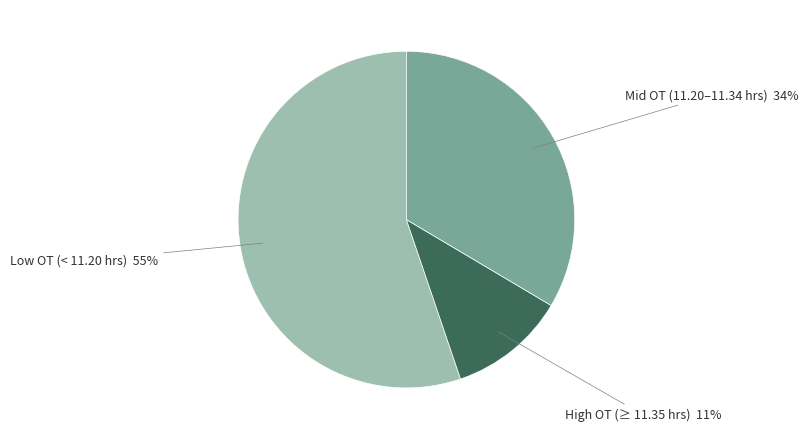

Is there a majority slice in this chart?

Yes